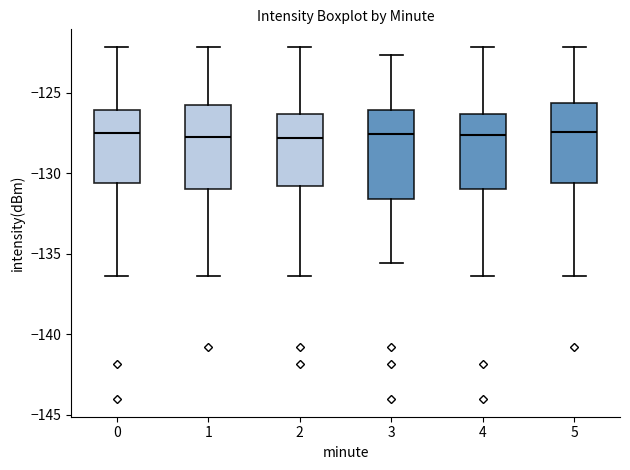

Reading left to right, transcribe this box plot: for each box, give where its median line is, the range the box spans, and where its two whiskers end, as read against the y-axis. The values are not printed on the chart, so give them approximately, as read against the axis.

0: median -127.5, box -130.5 to -126.0, whiskers -136.5 to -122.0
1: median -128.0, box -131.0 to -126.0, whiskers -136.5 to -122.0
2: median -128.0, box -131.0 to -126.5, whiskers -136.5 to -122.0
3: median -127.5, box -131.5 to -126.0, whiskers -135.5 to -122.5
4: median -127.5, box -131.0 to -126.5, whiskers -136.5 to -122.0
5: median -127.5, box -130.5 to -125.5, whiskers -136.5 to -122.0